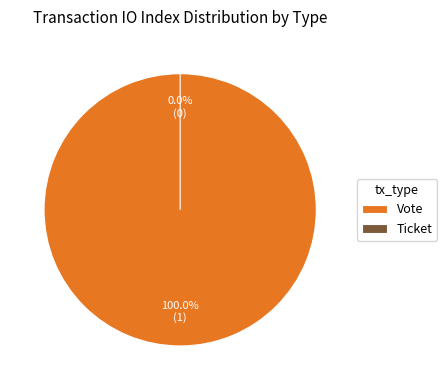

Between Vote and Ticket, which is larger?

Vote